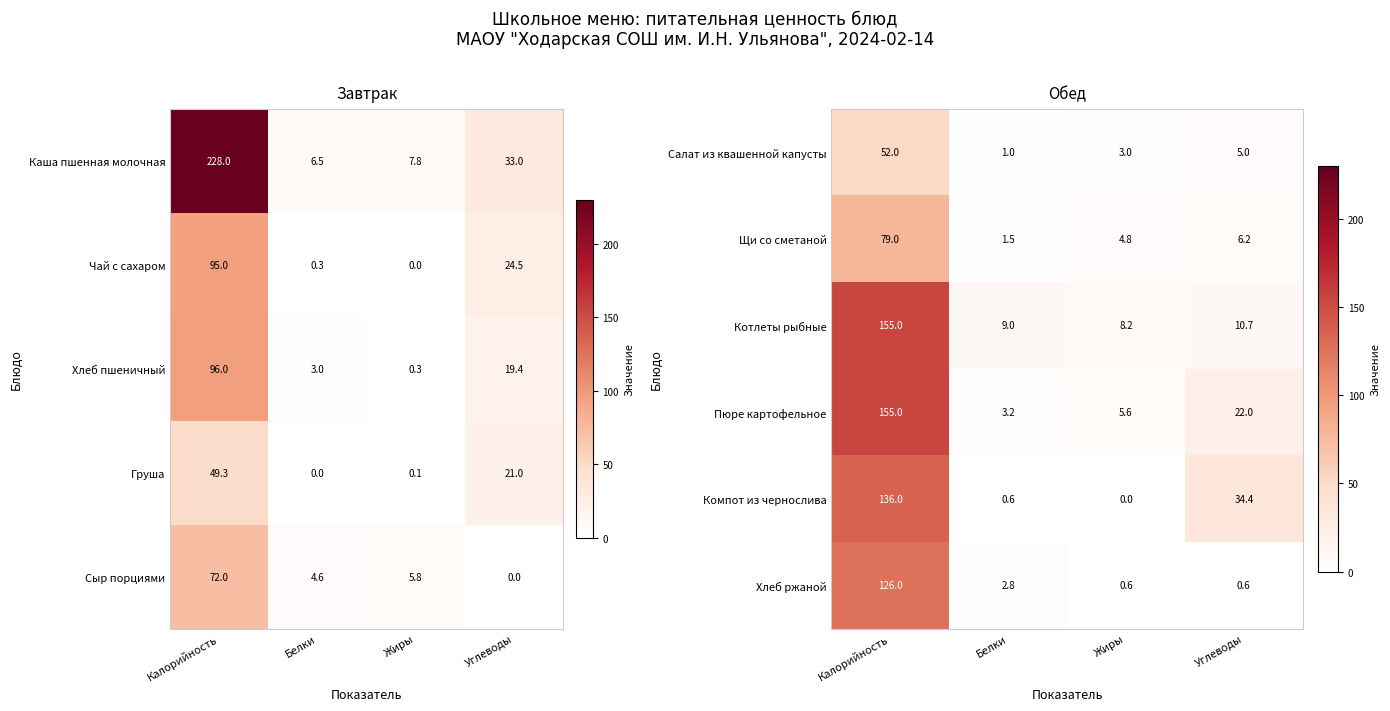

What is the difference between the maximum and minimum values in the Салат из квашенной капусты series?

51.0